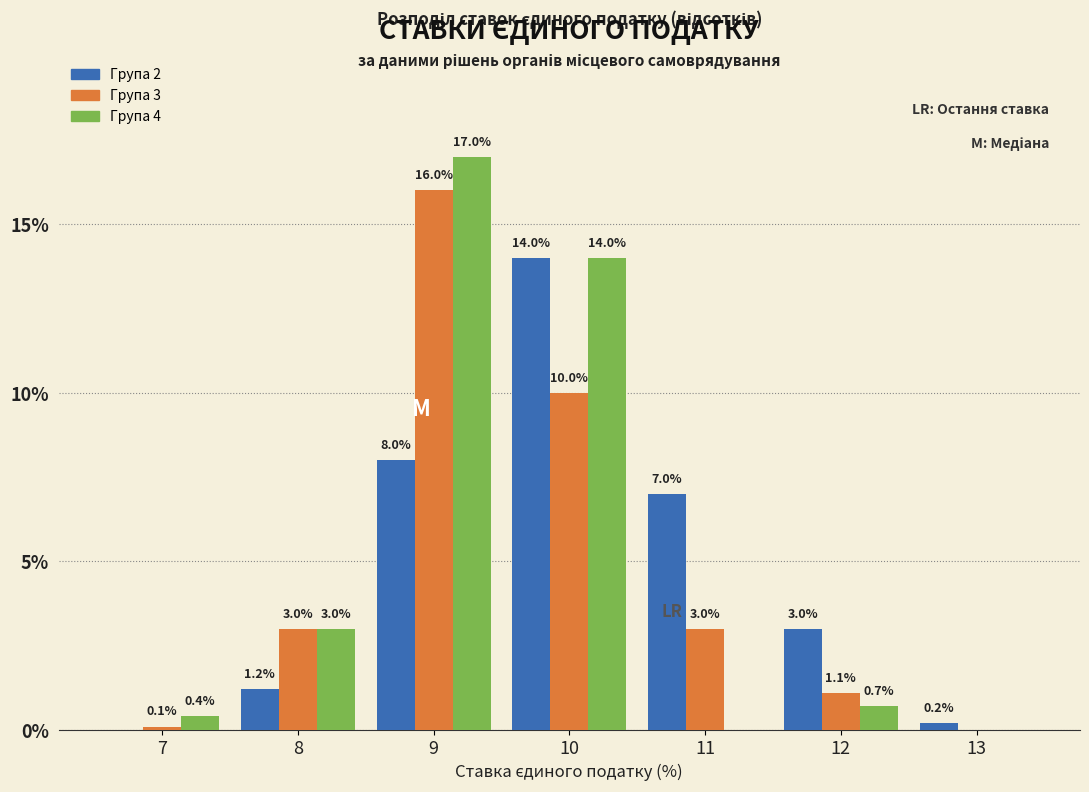

Reading right to left, extract all data points from this chart.

Група 2: 13=0.2	12=3.0	11=7.0	10=14.0	9=8.0	8=1.2	7=0.0
Група 3: 13=0.0	12=1.1	11=3.0	10=10.0	9=16.0	8=3.0	7=0.1
Група 4: 13=0.0	12=0.7	11=0.0	10=14.0	9=17.0	8=3.0	7=0.4